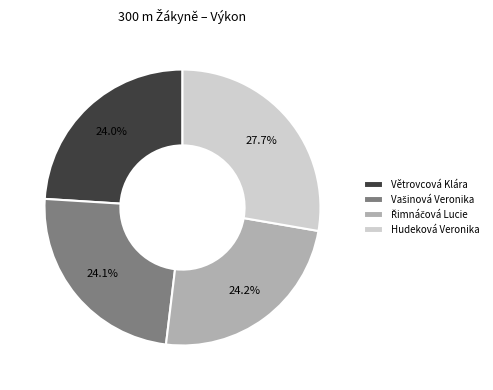

What is the ratio of the value at Větrovcová Klára to the value at Hudeková Veronika?

0.9